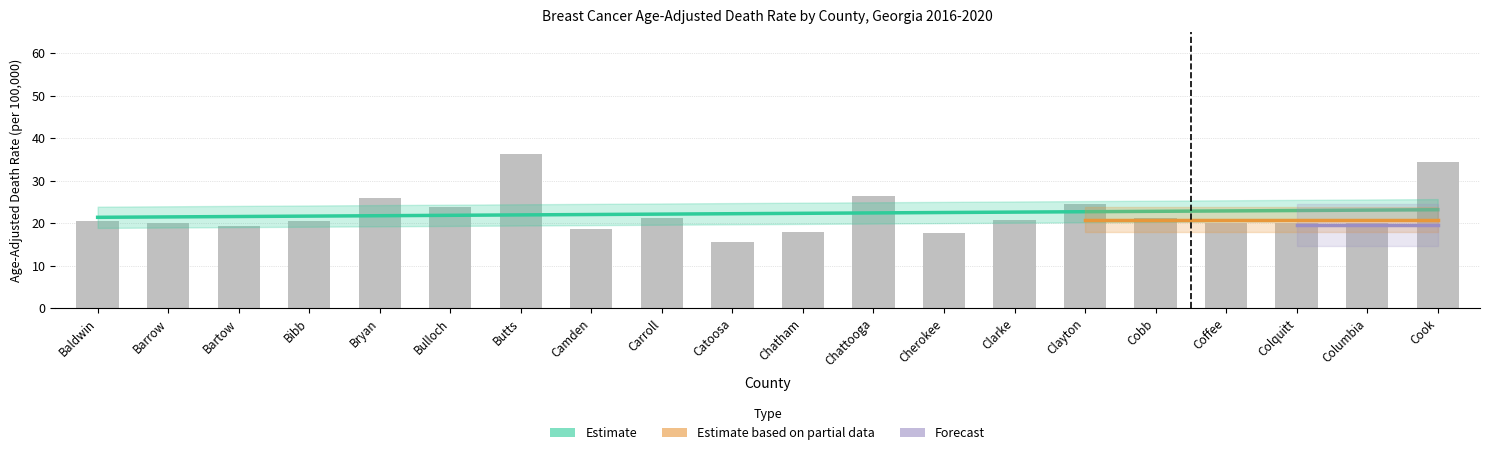

Reading right to left, what are all the values shown in this chart?

34.4	20.1	20.0	20.1	21.3	24.6	20.8	17.6	26.4	17.8	15.6	21.2	18.7	36.2	23.9	26.0	20.5	19.4	20.1	20.6